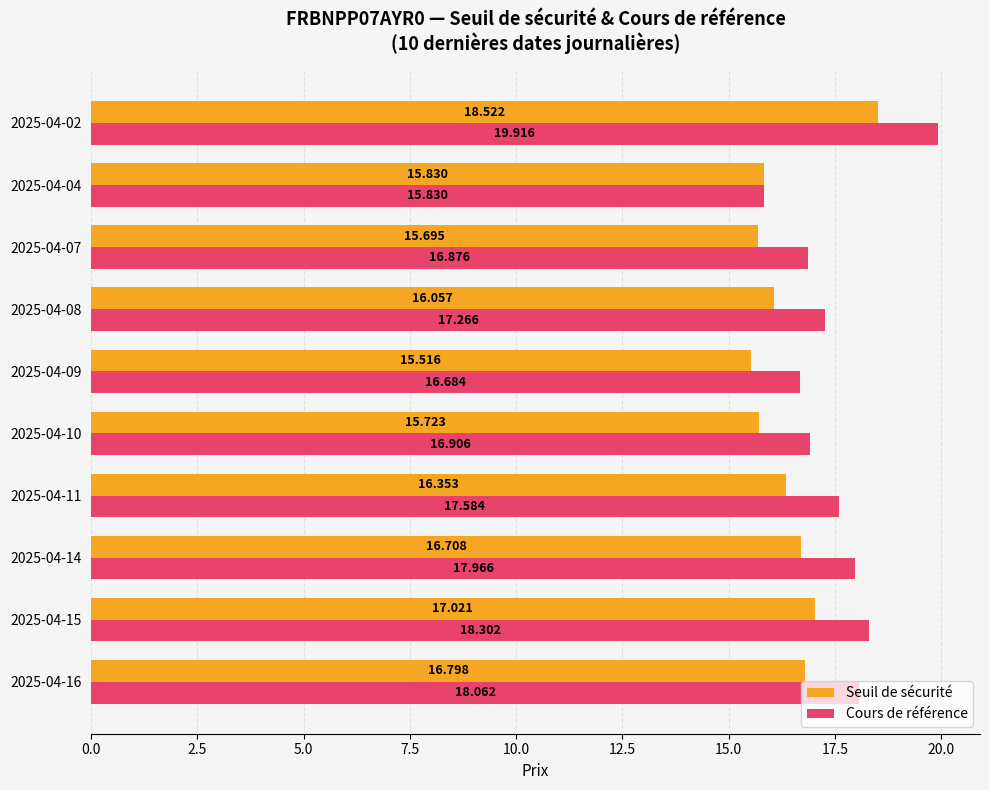

List the series in order of their overall mean, lowest first.

Seuil de sécurité, Cours de référence